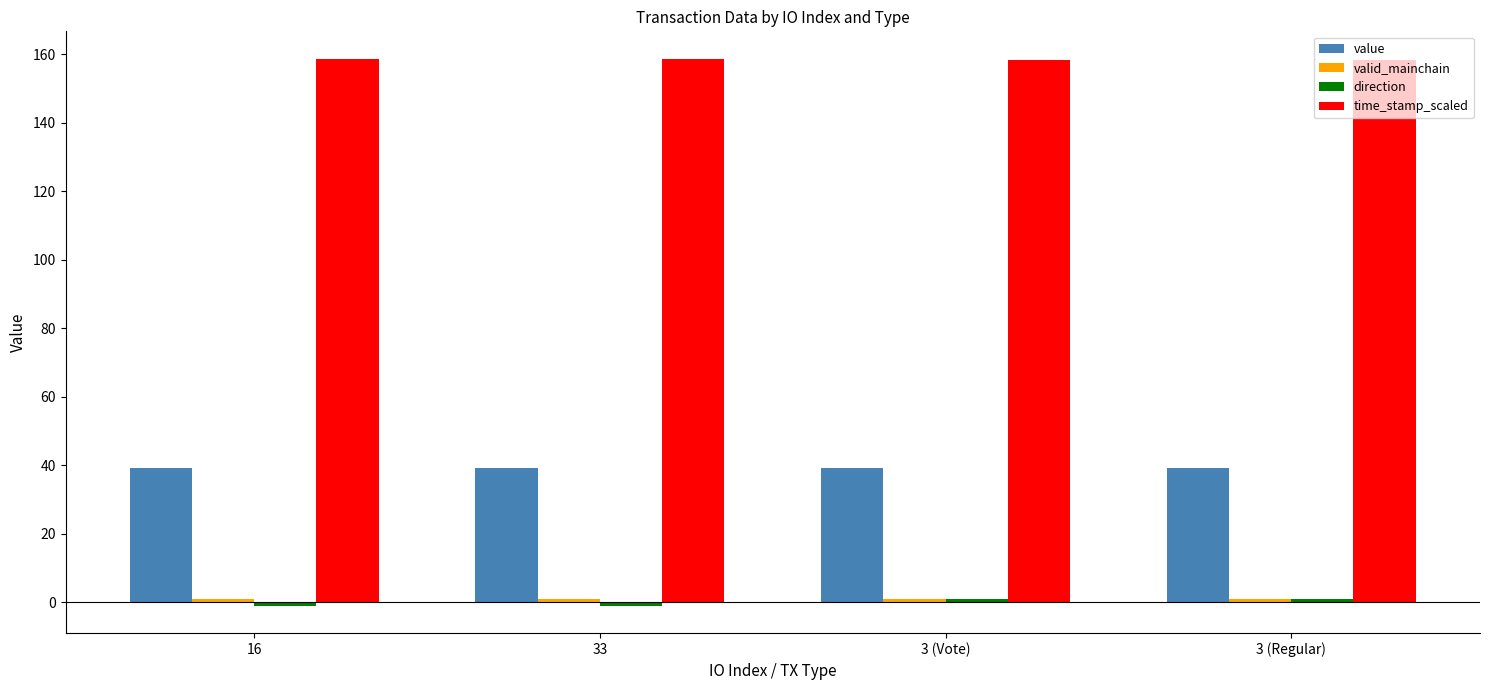

What is the minimum value for value?

39.1